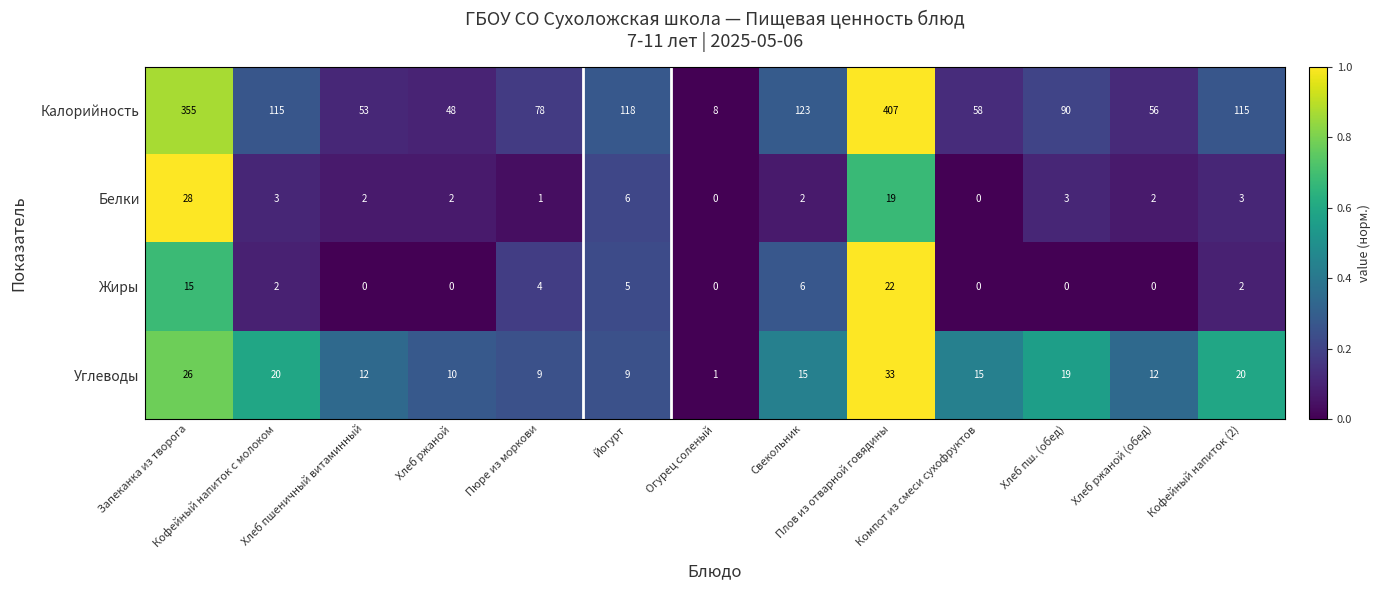

What is the difference between the second highest and minimum values in the Калорийность series?

347